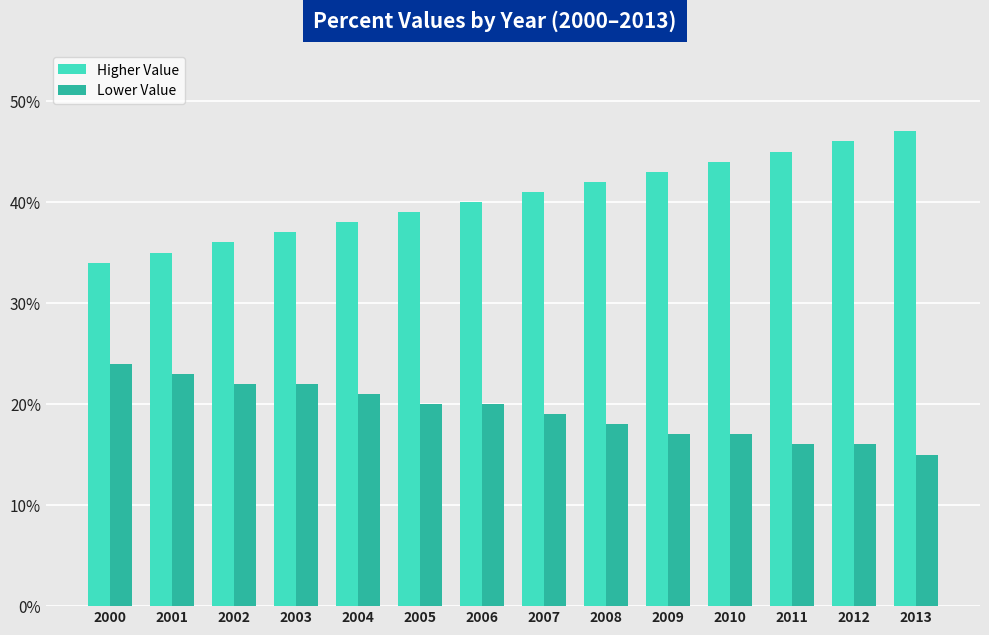

Is it true that Lower Value equals 28 at 2004?

False